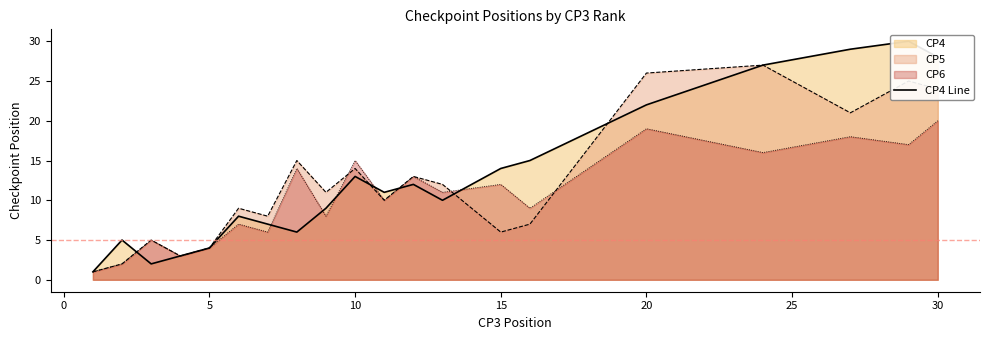

Reading left to right, what are all the values shown in this chart?

1	5	2	3	4	8	7	6	9	13	11	12	10	14	15	22	27	29	30	28